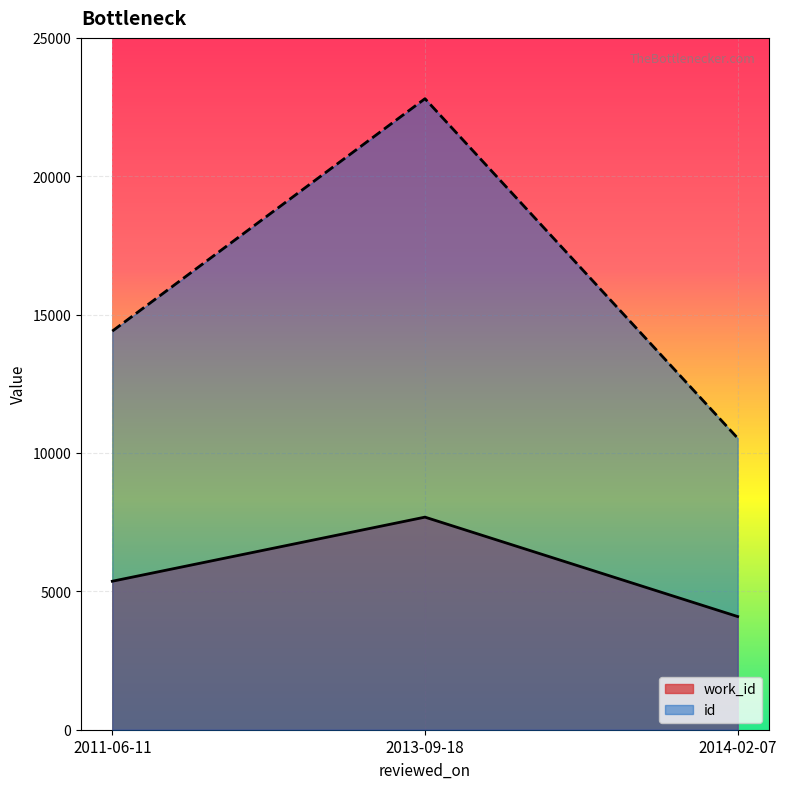

What is the sum of the work_id values at 2014-02-07 and 2011-06-11?

9456